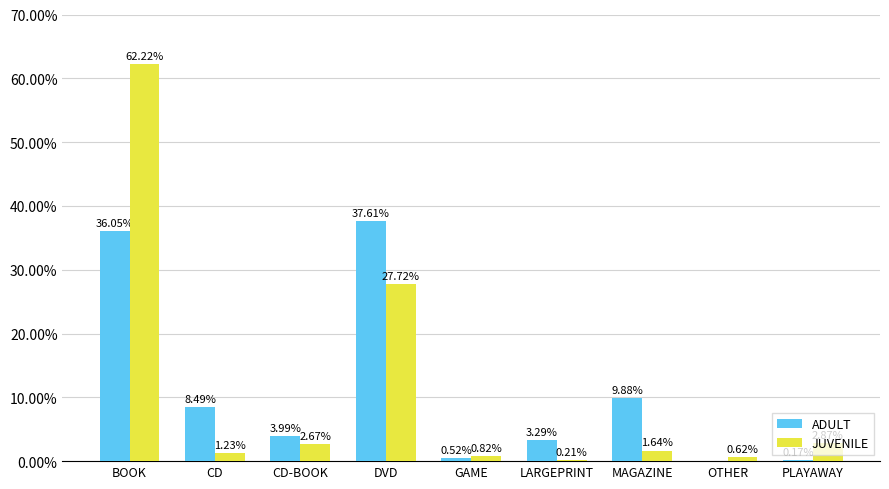

What is the sum of all ADULT values?

100.0